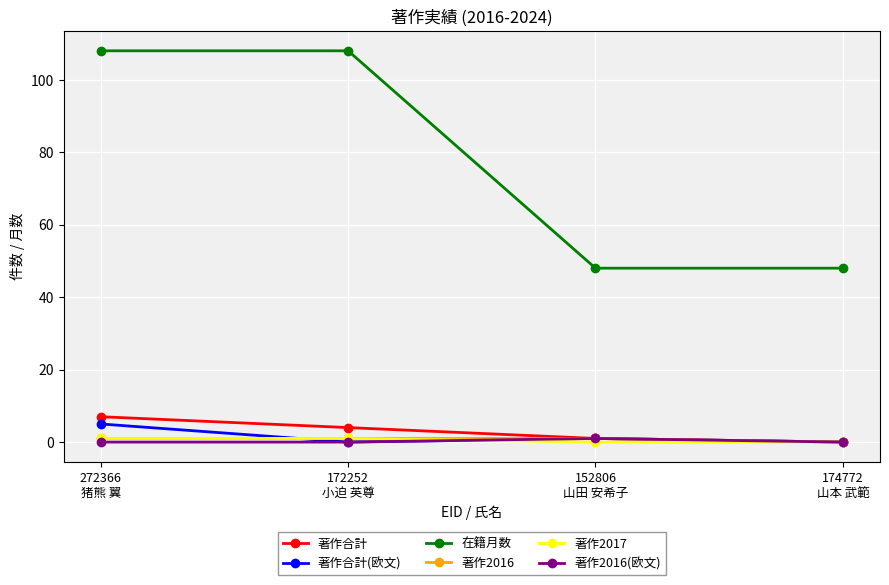

How many series are shown in this chart?

6